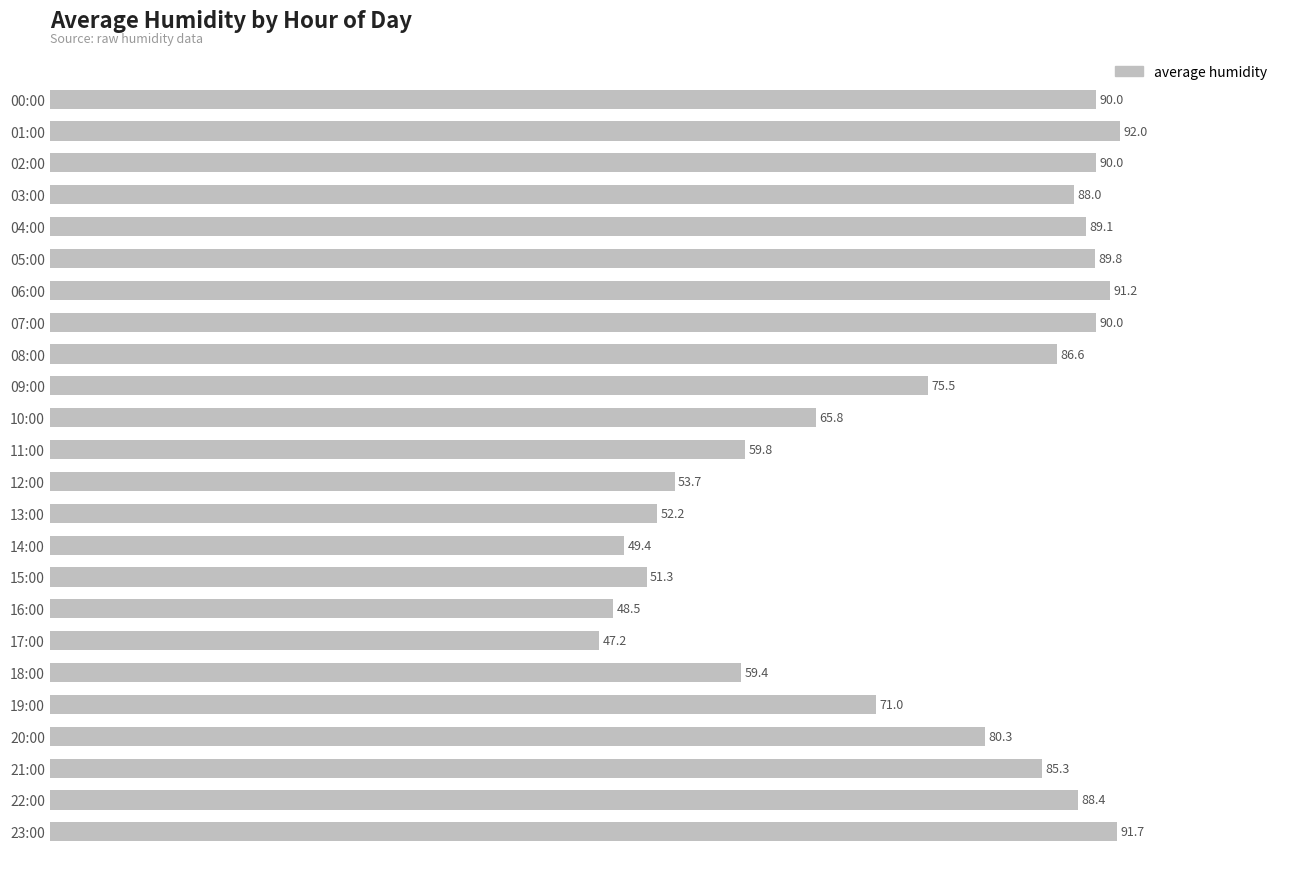

What is the average value?

74.4